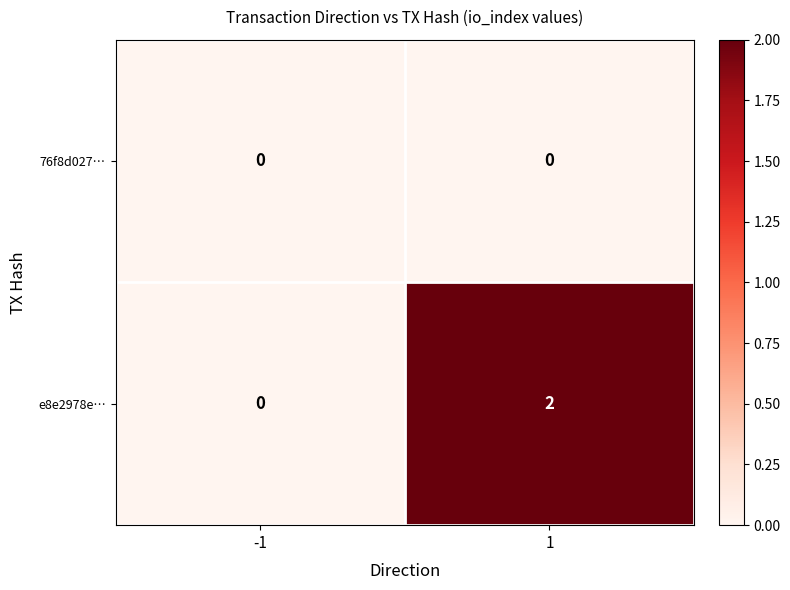

The 76f8d027… series shows 0 at 1. True or false?

True